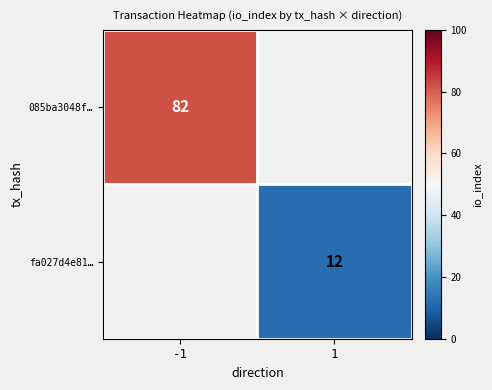

The fa027d4e81… series shows 12 at 1. True or false?

True